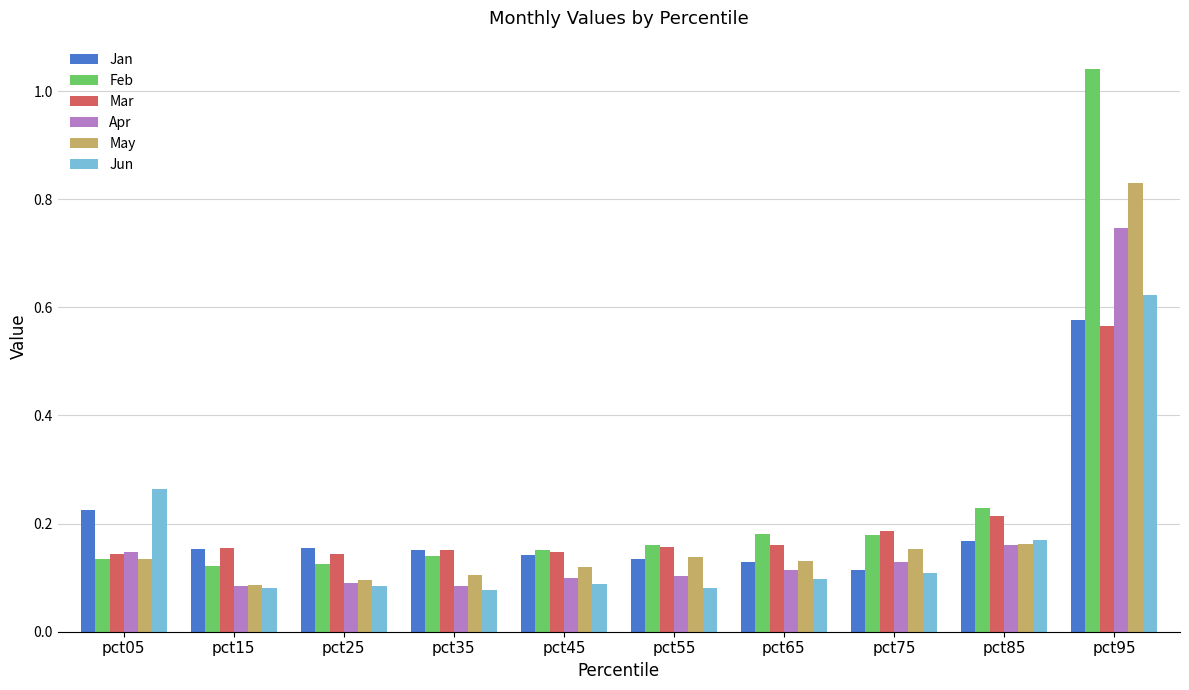

Which series has the largest range (max minus min)?

Feb